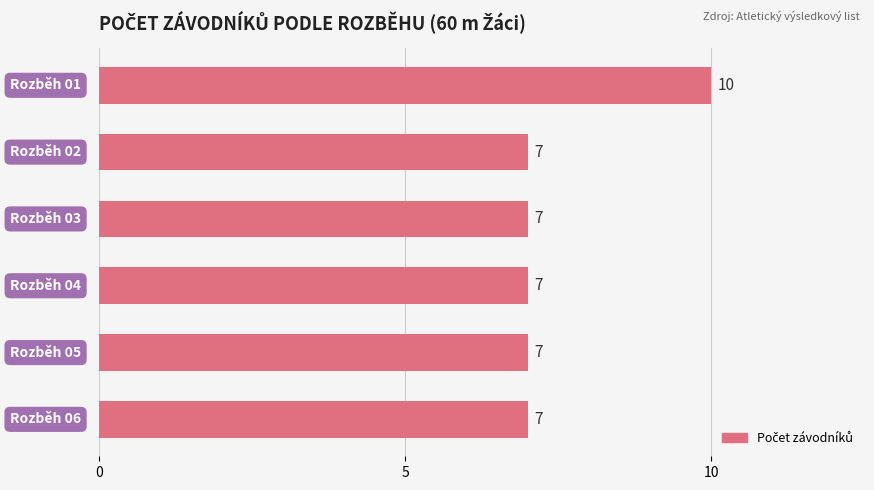

What is the maximum value shown in the chart?

10